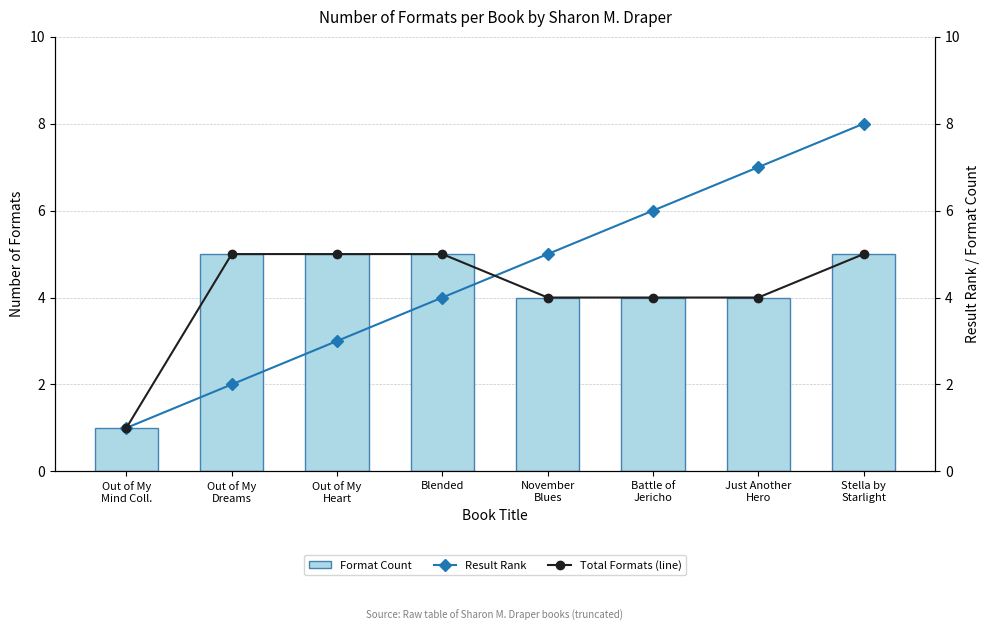

Which label corresponds to the largest value in the chart?

Stella by
Starlight